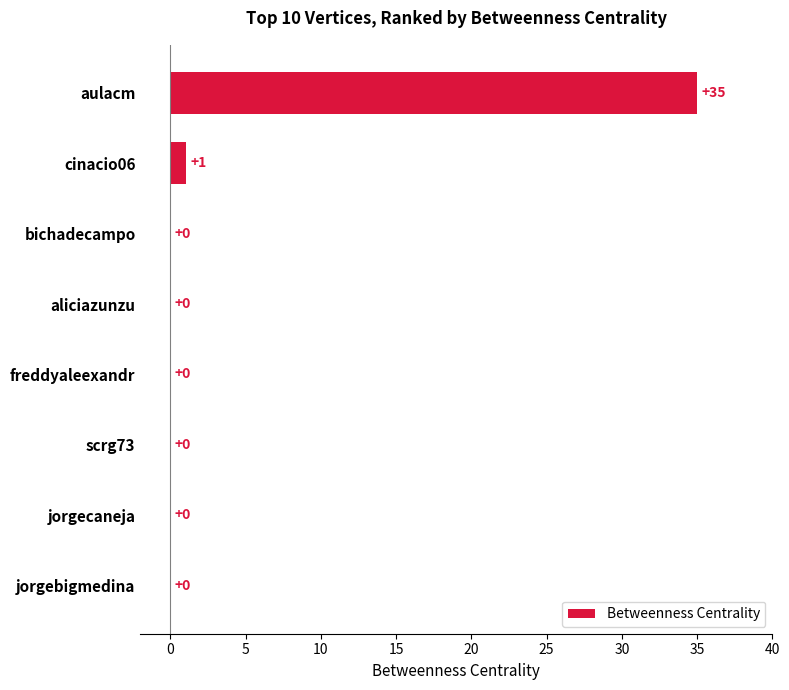

Which label corresponds to the largest value in the chart?

aulacm